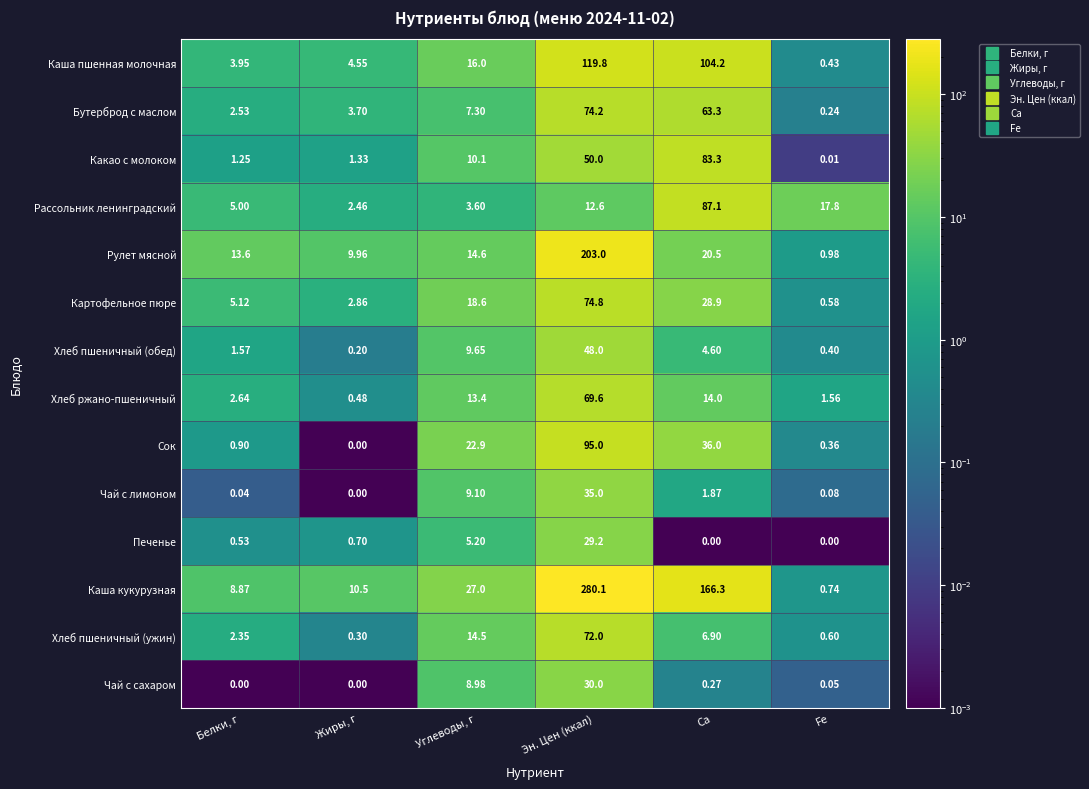

What is the spread (max minus min) of values at Белки, г?

13.6